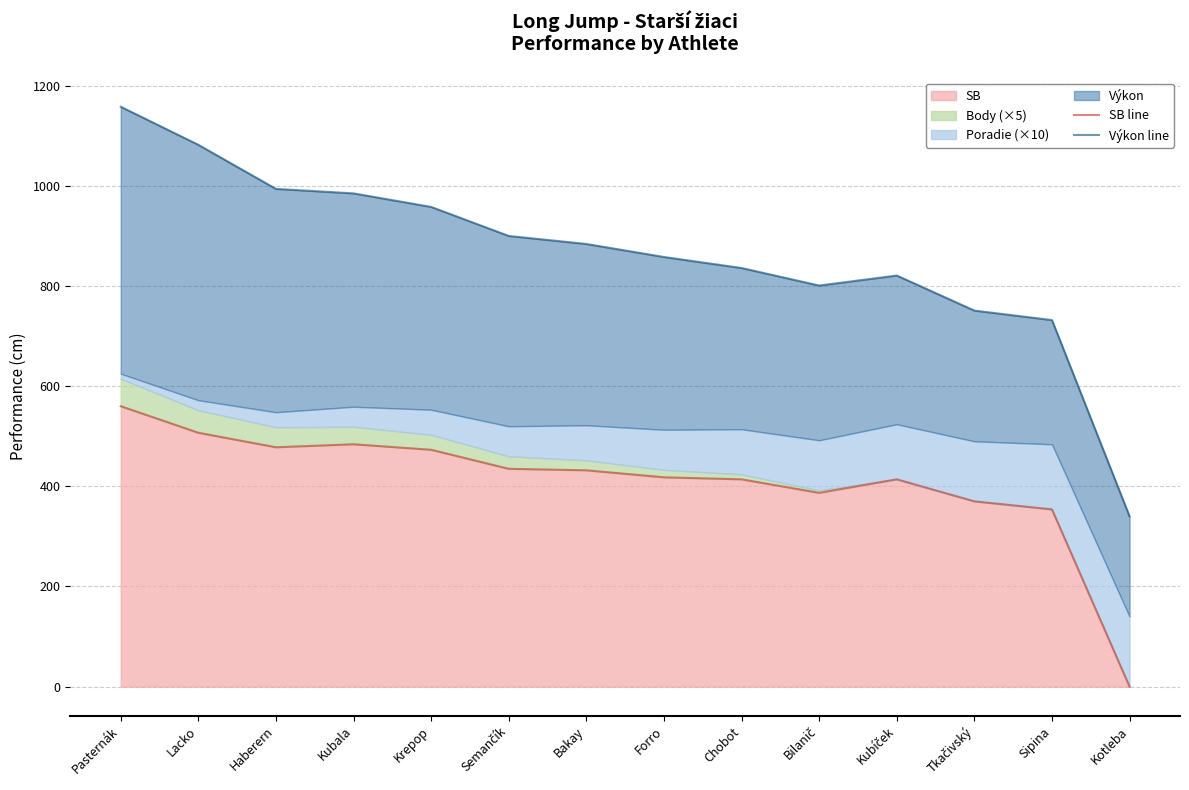

True or false: Výkon line and SB line cross at least once.

False